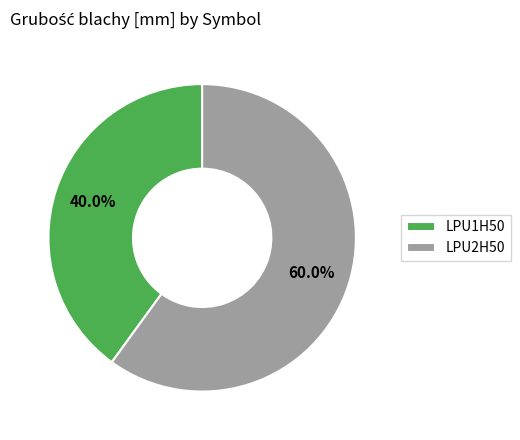

What is the ratio of the value at LPU2H50 to the value at LPU1H50?

1.5